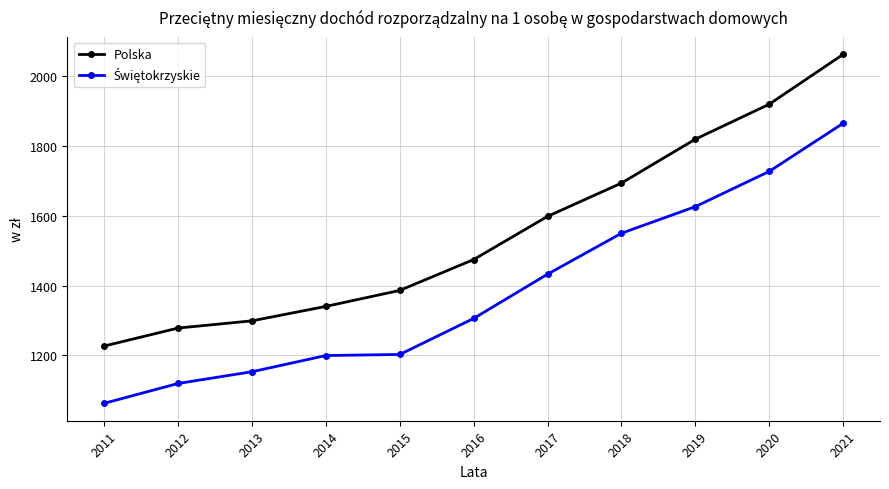

List the labels in order of Polska value, smallest first.

2011, 2012, 2013, 2014, 2015, 2016, 2017, 2018, 2019, 2020, 2021